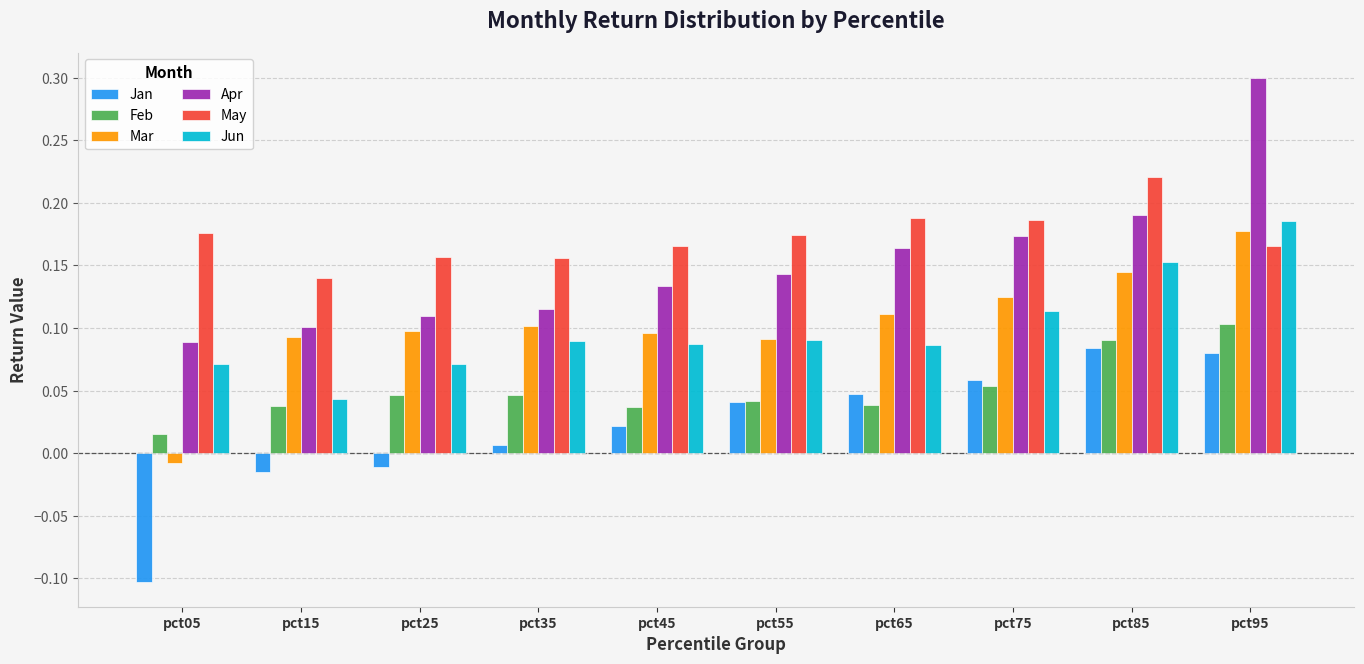

Which series changed the most between pct85 and pct95?

Apr